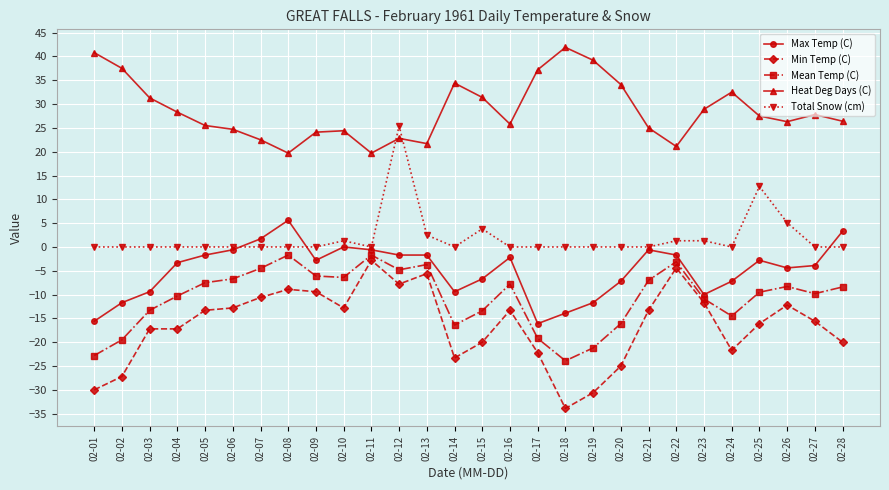

What is the value of the Max Temp (C) point at the 23rd from the left?

-10.0